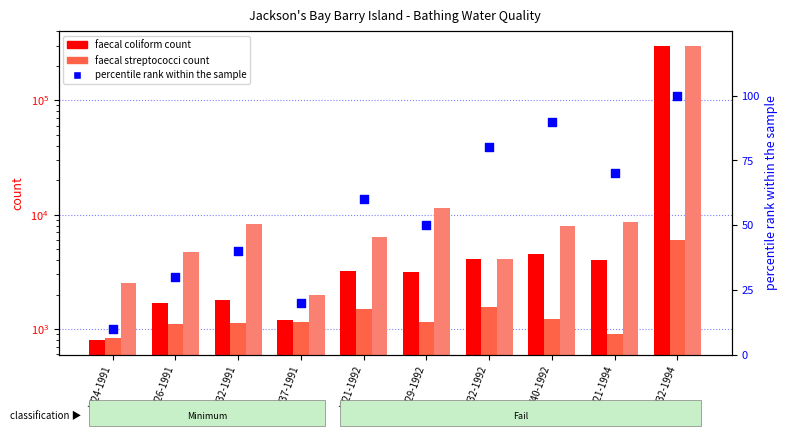

Is the value of percentile rank within the sample at W24-1991 greater than the value of total coliform count at W21-1992?

No